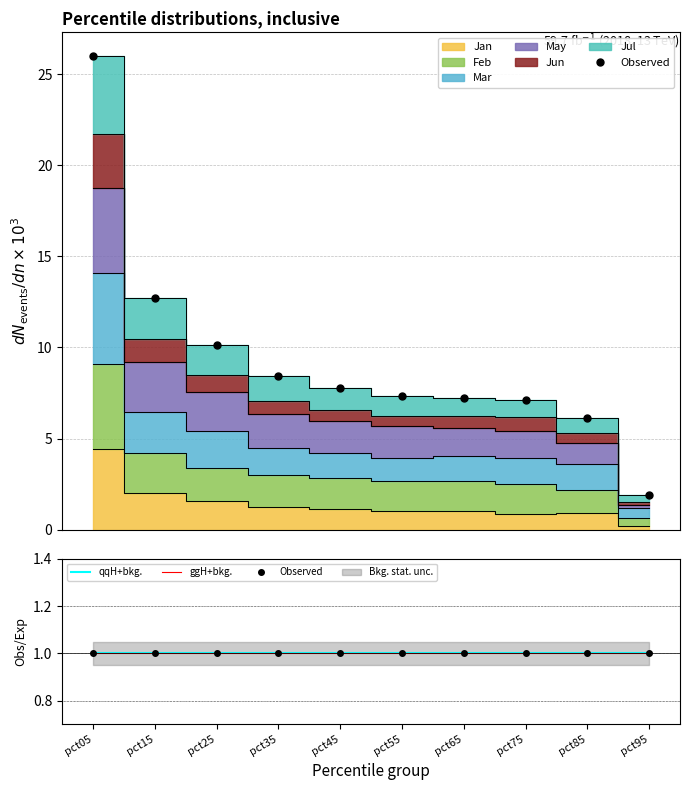

Where does the Mar series first go above 4?

pct05